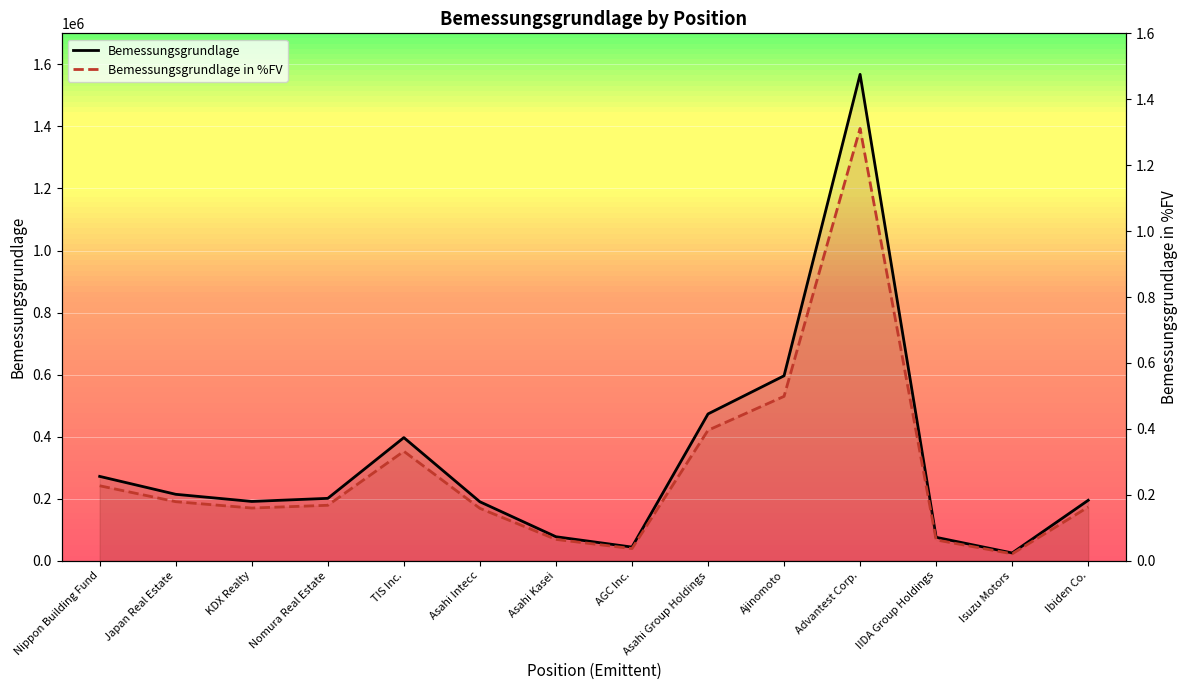

At which category is the sum across all series the highest?

Advantest Corp.